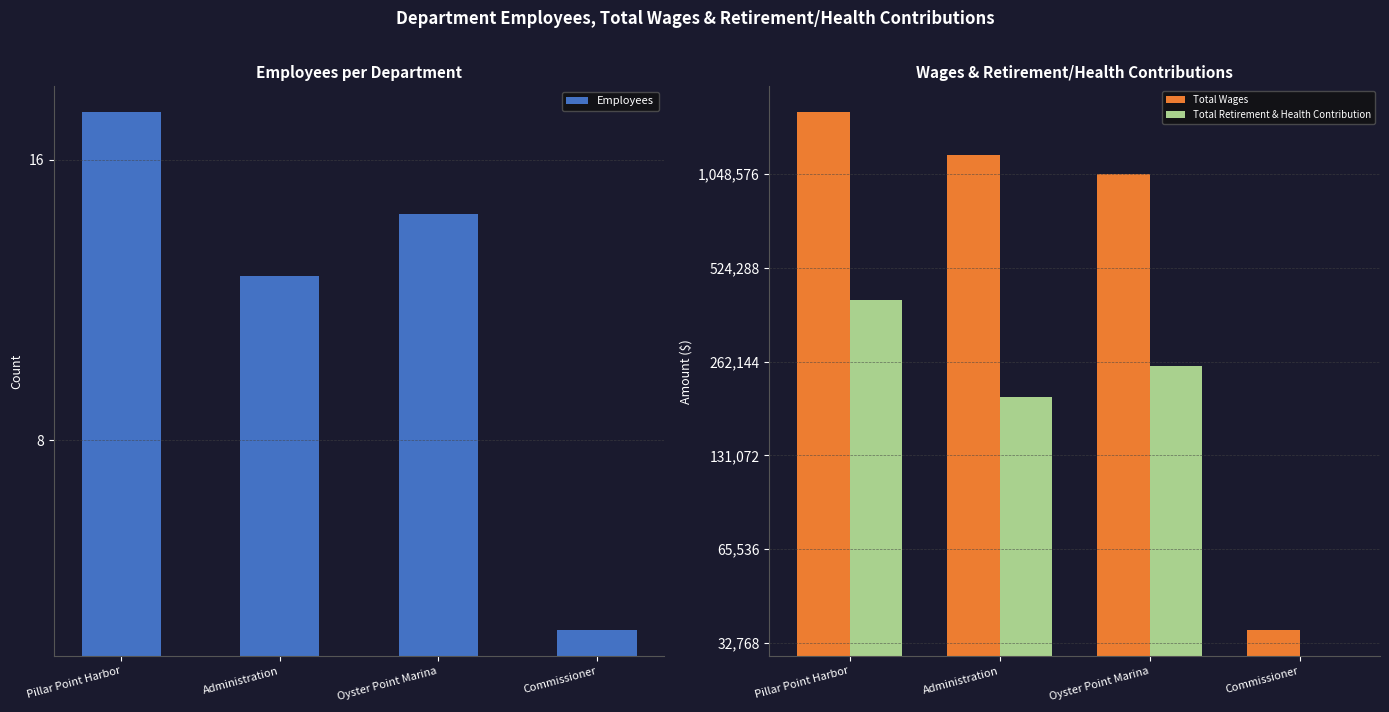

Reading left to right, what are all the values shown in this chart?

Employees: 18	12	14	5
Total Wages: 1656294	1205945	1047516	36000
Total Retirement & Health Contribution: 413093	202090	253795	0